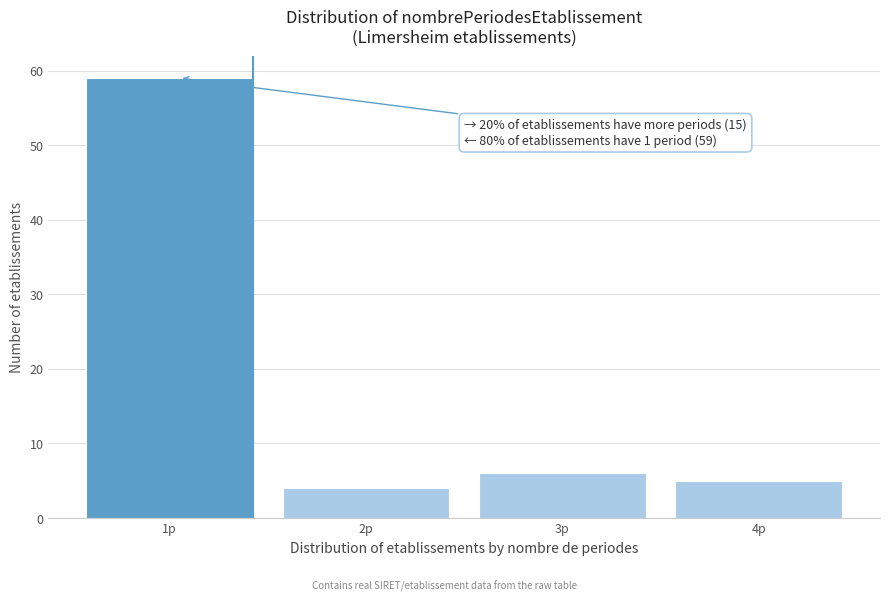

Reading right to left, transcribe all the data shown in this chart.

5	6	4	59